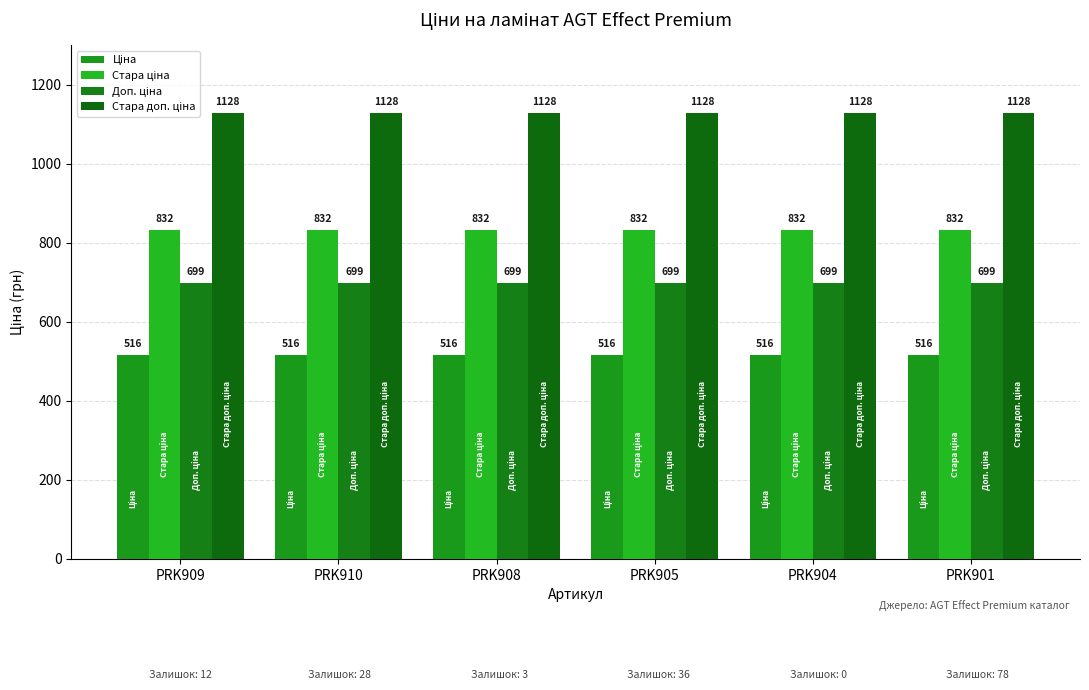

Reading left to right, list all the values displayed in this chart.

Ціна: 515.8	515.8	515.8	515.8	515.8	515.8
Стара ціна: 832.4	832.4	832.4	832.4	832.4	832.4
Доп. ціна: 699.0	699.0	699.0	699.0	699.0	699.0
Стара доп. ціна: 1128.0	1128.0	1128.0	1128.0	1128.0	1128.0